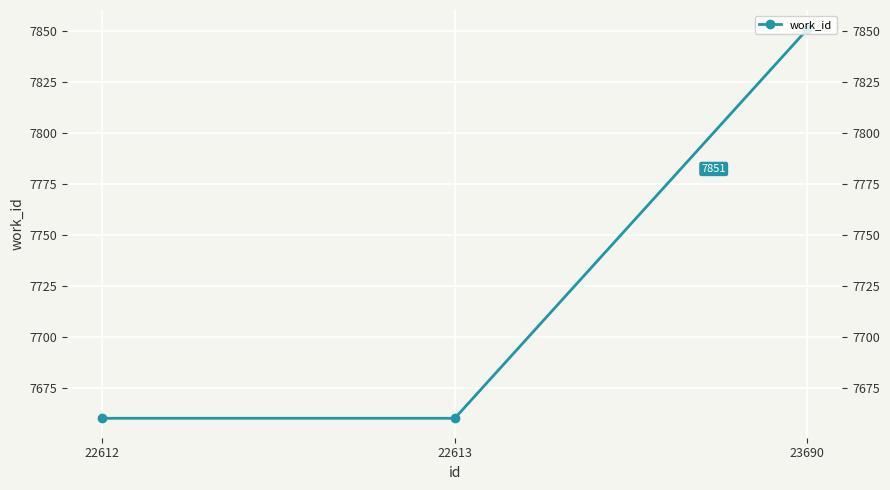

How many lines are shown in the chart?

1